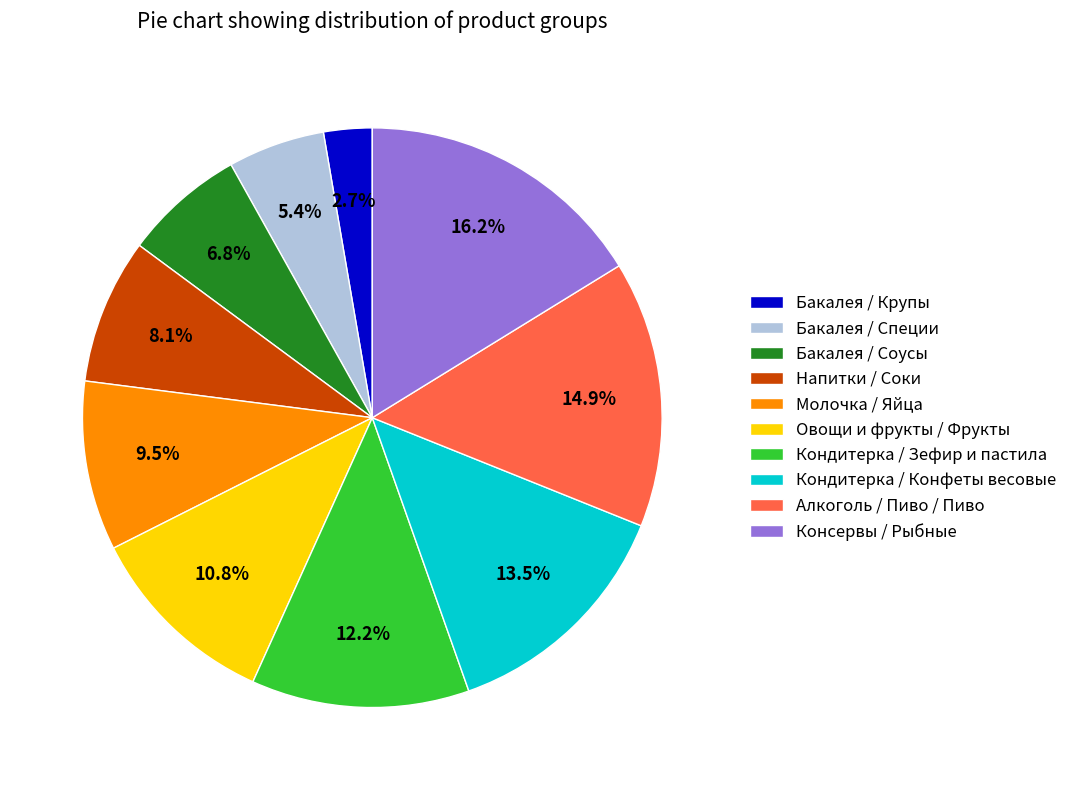

How many segments does this pie chart have?

10